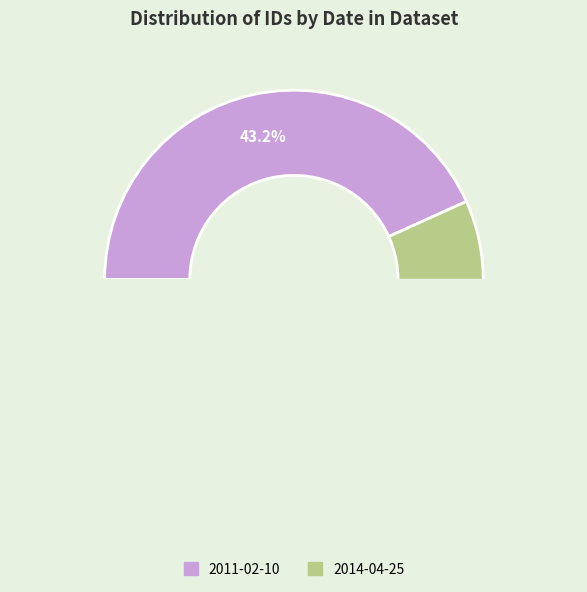

How many segments does this pie chart have?

2